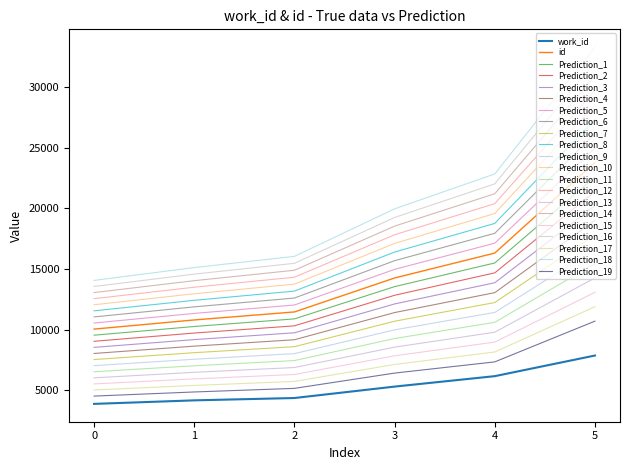

True or false: id and work_id intersect in this chart.

False